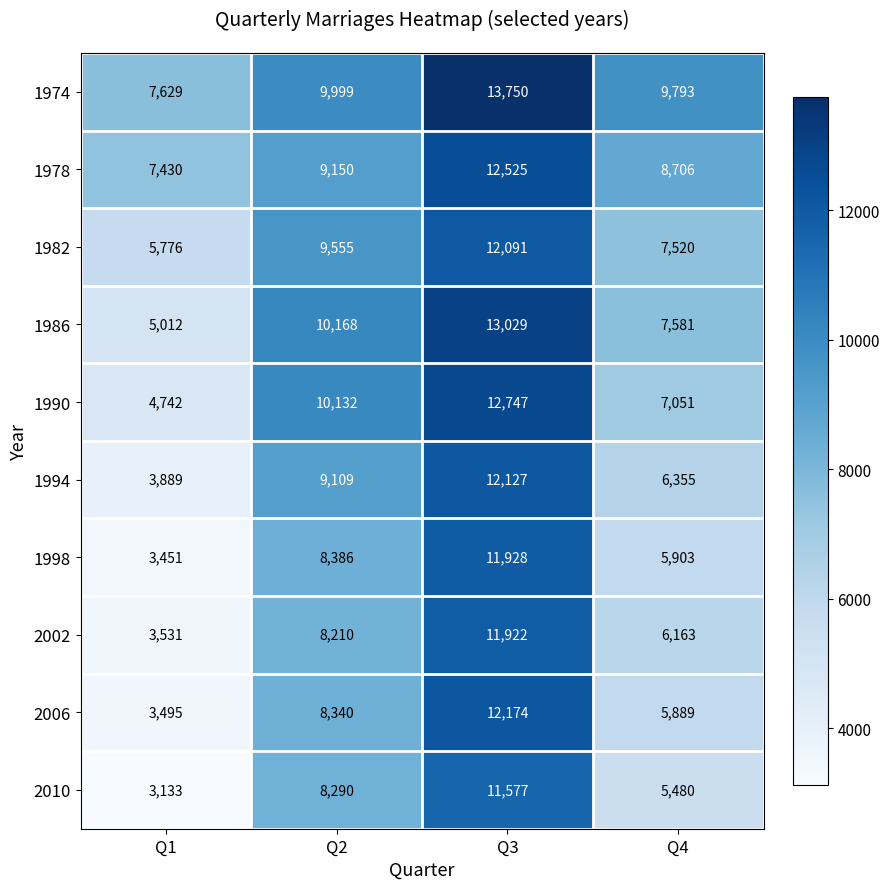

Between Q2 and Q3, which series saw the biggest shift?

2006